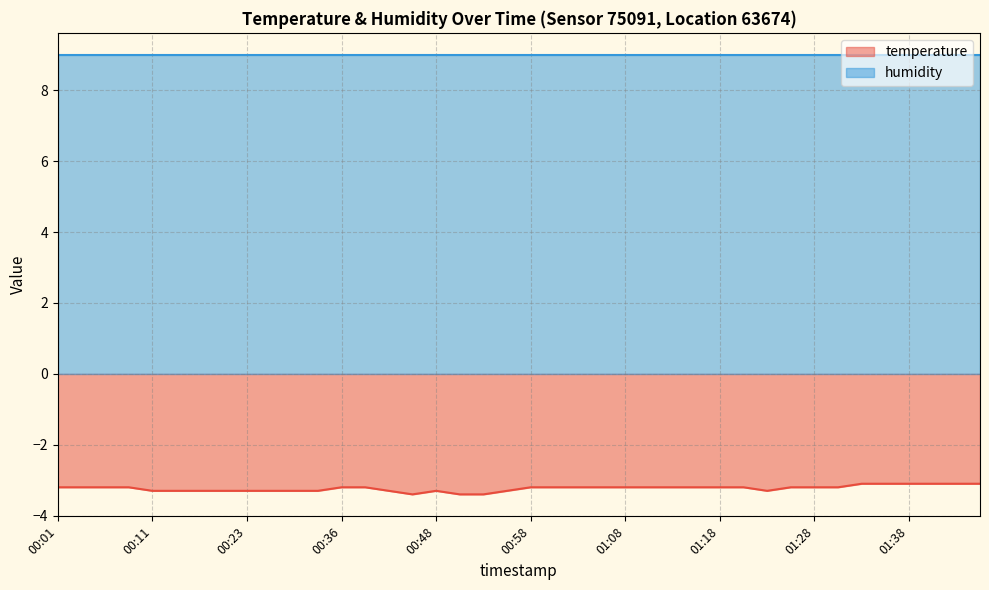

How many lines are shown in the chart?

2